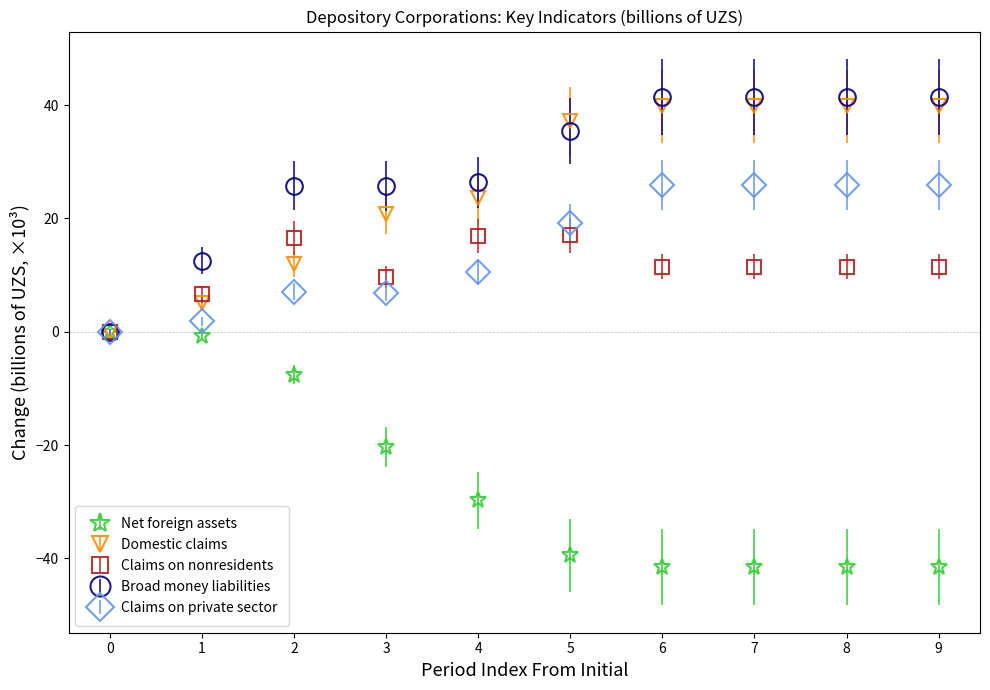

What is the spread (max minus min) of values at 7?

83.0